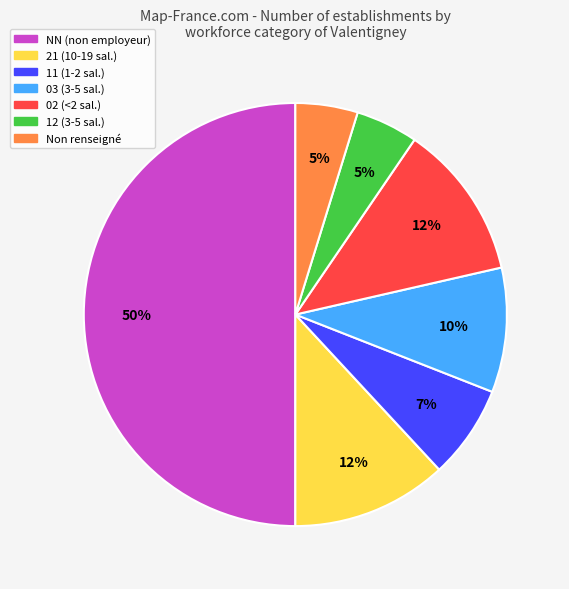

To the nearest percent, what is the average slice percentage?

14%